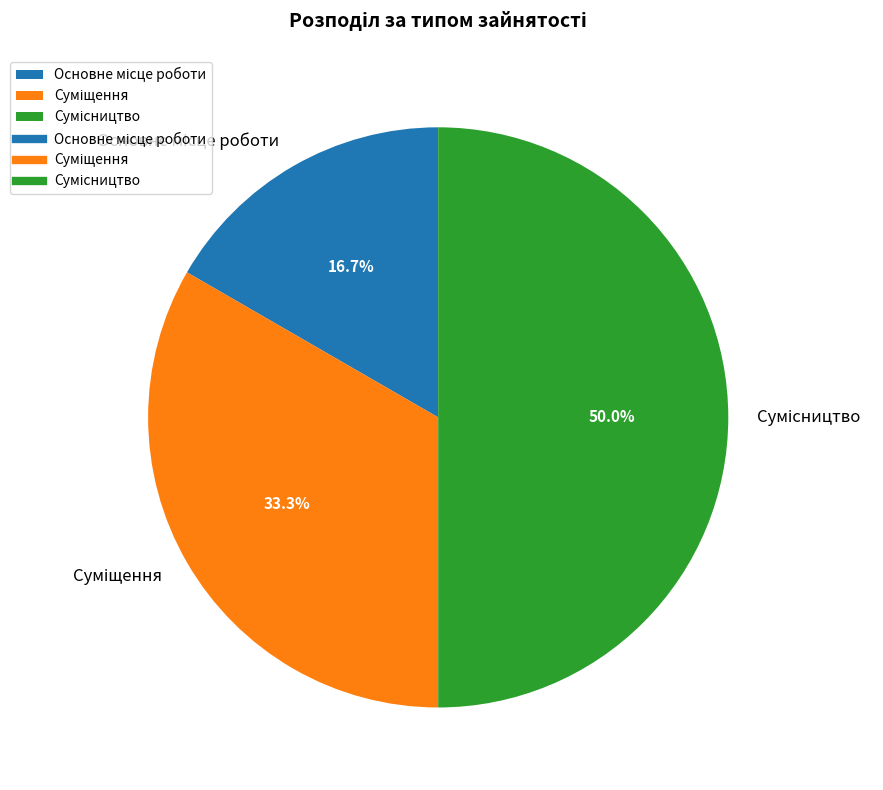

To the nearest percent, what is the difference between the Сумісництво and Суміщення slice percentages?

17%